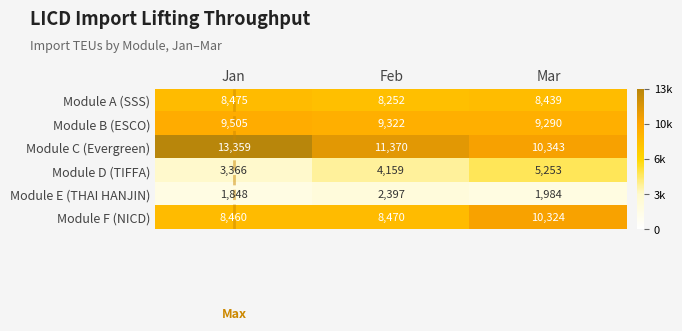

Which series has the largest range (max minus min)?

Module C (Evergreen)